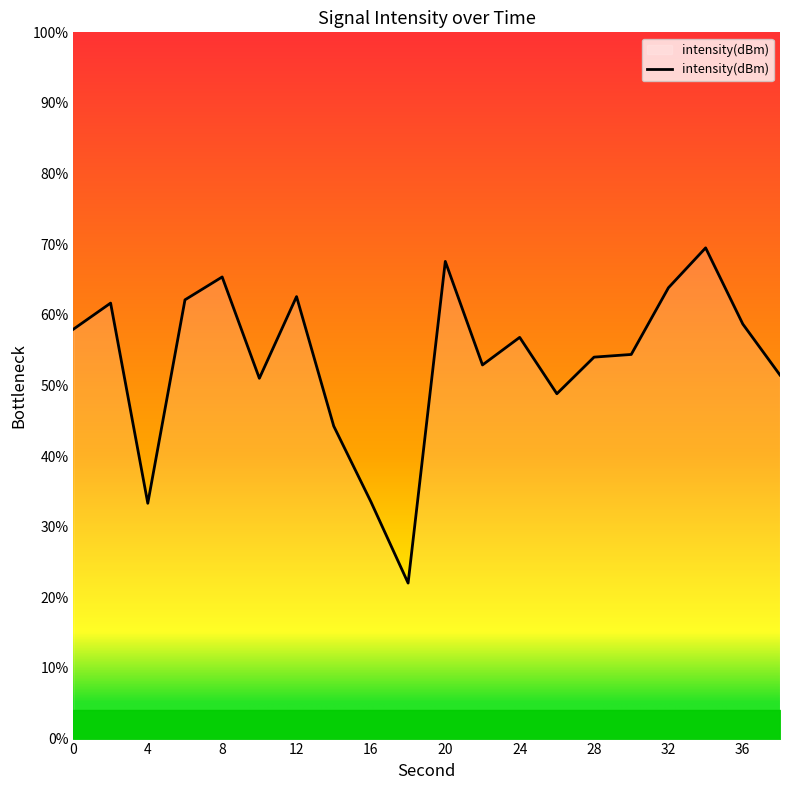

What is the difference between the maximum and minimum values?

47.5